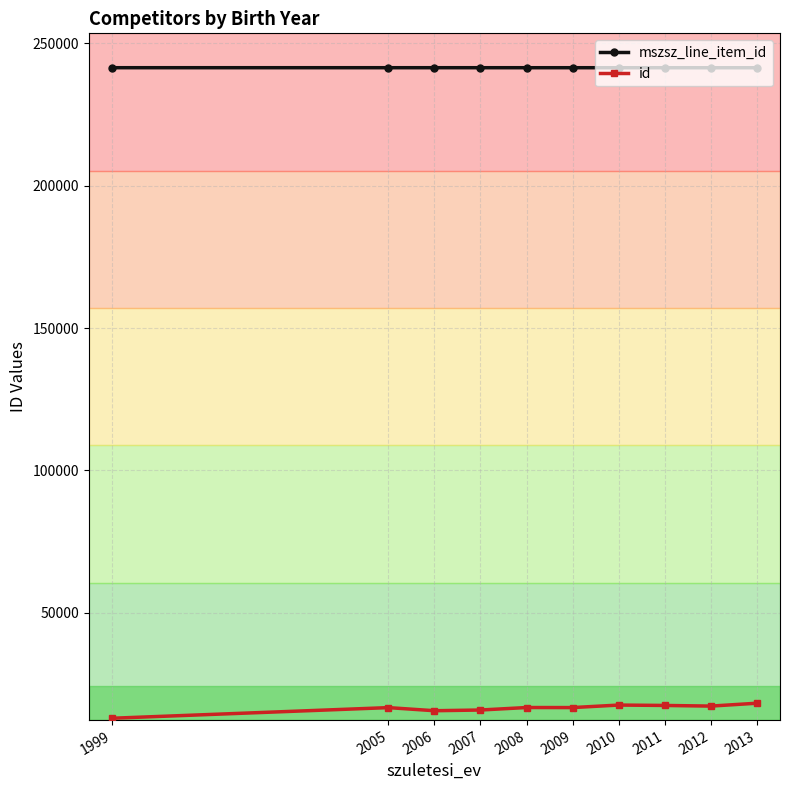

How many lines are shown in the chart?

2